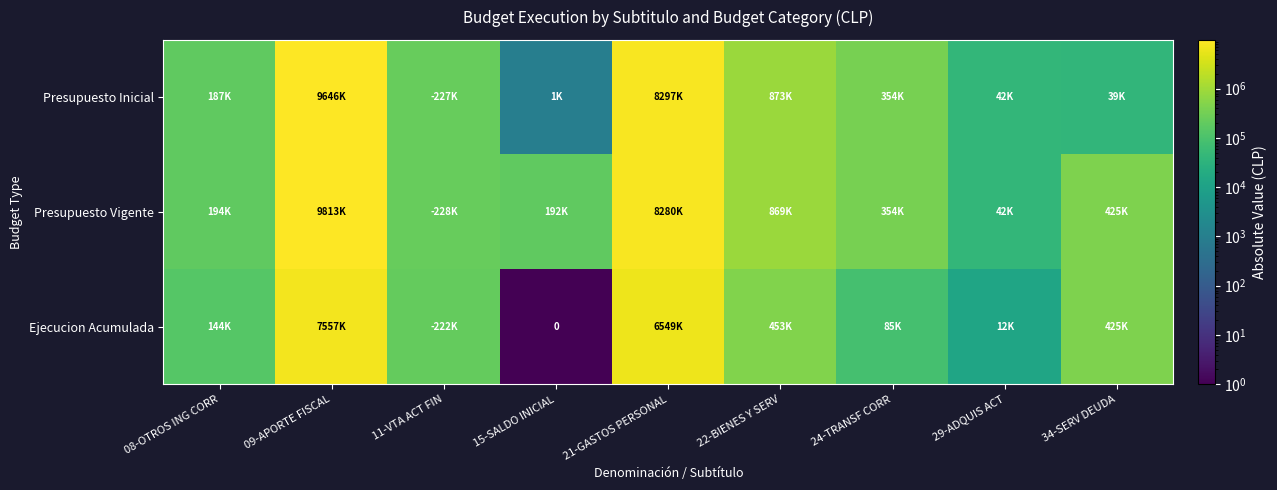

Count the number of categories in the chart.

9